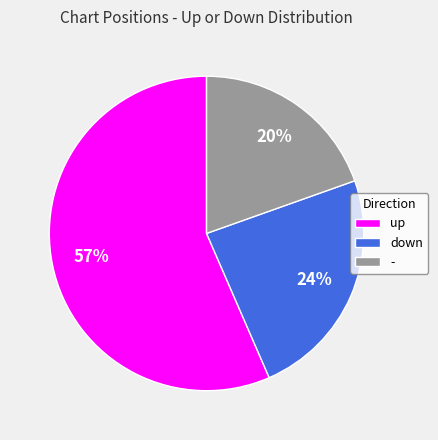

To the nearest percent, what is the combined percentage of up and down?

80%